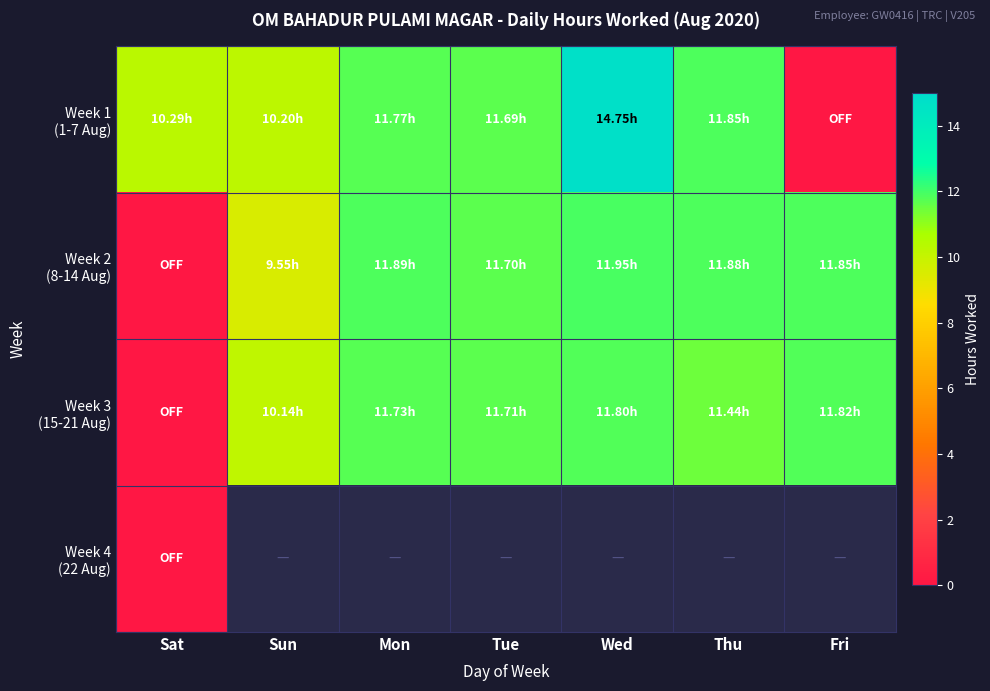

At which label is Week 1 (1-7 Aug) closest to 7?

Sun